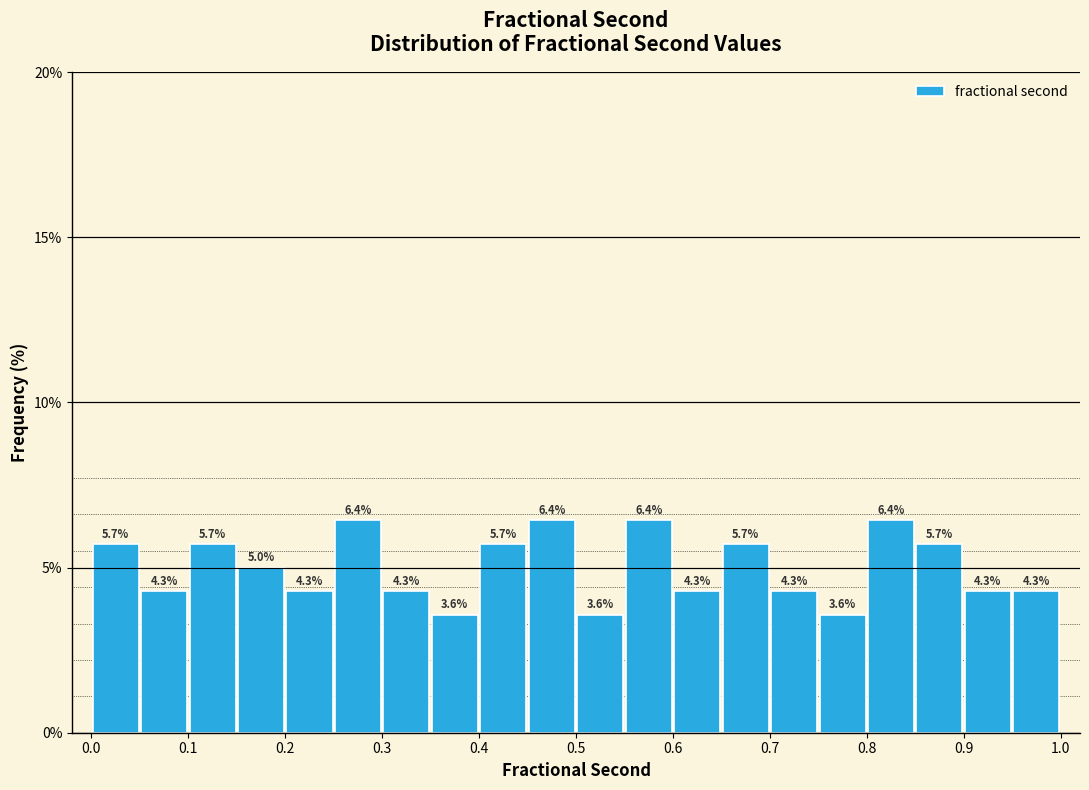

What is the height of the bar covering 0.70 to 0.75 on the x-axis?

4.3